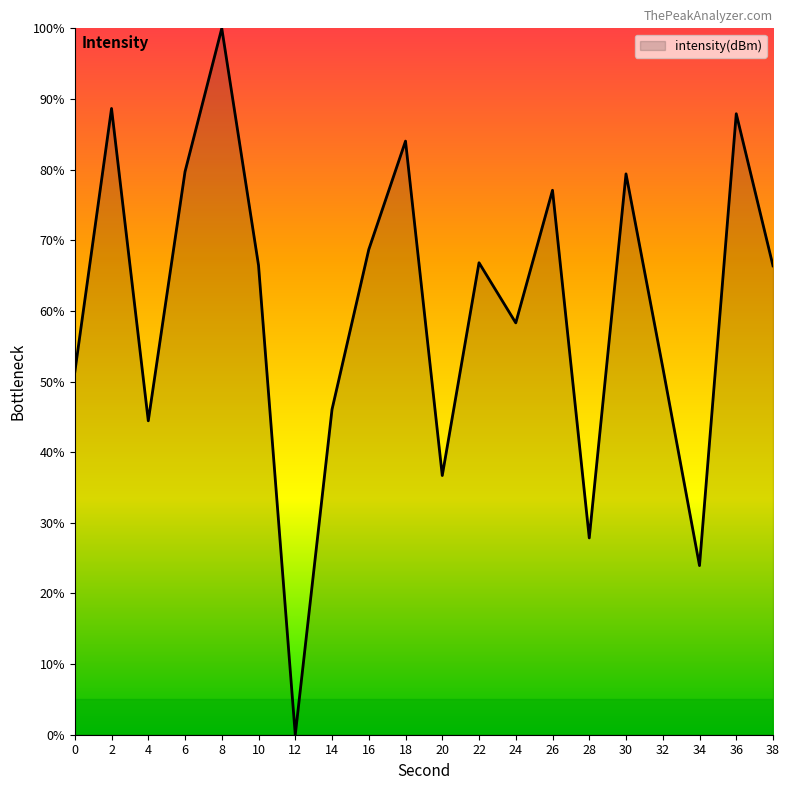

What is the difference between the second highest and second lowest values?

64.7